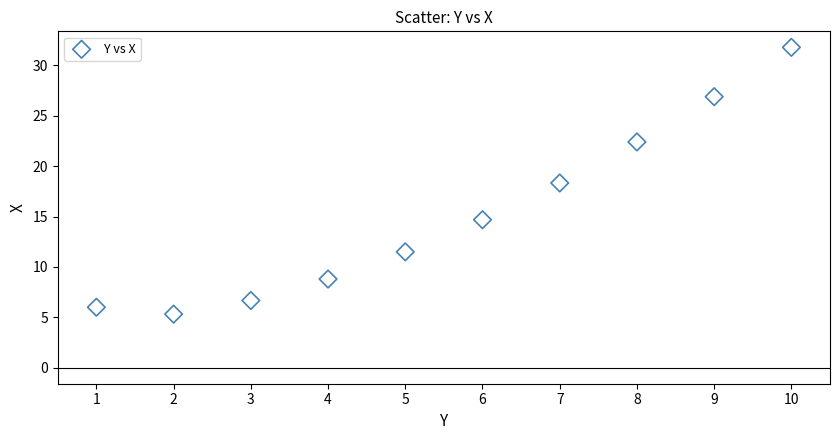

What is the average Y value?

15.2